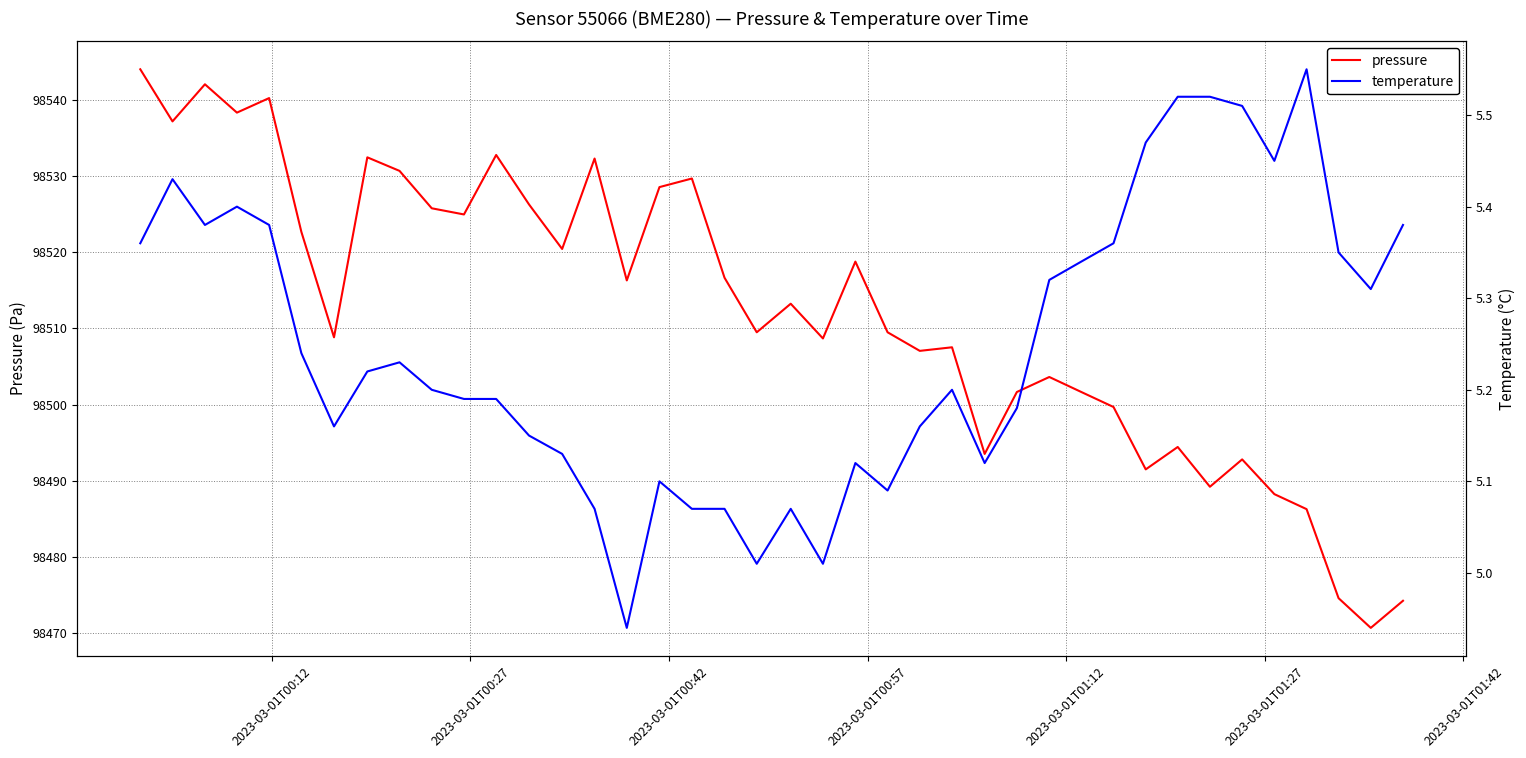

What is the highest value of the pressure series?

98544.0